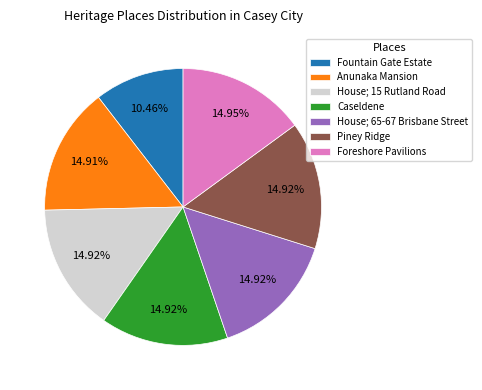

Count the number of slices in the pie.

7